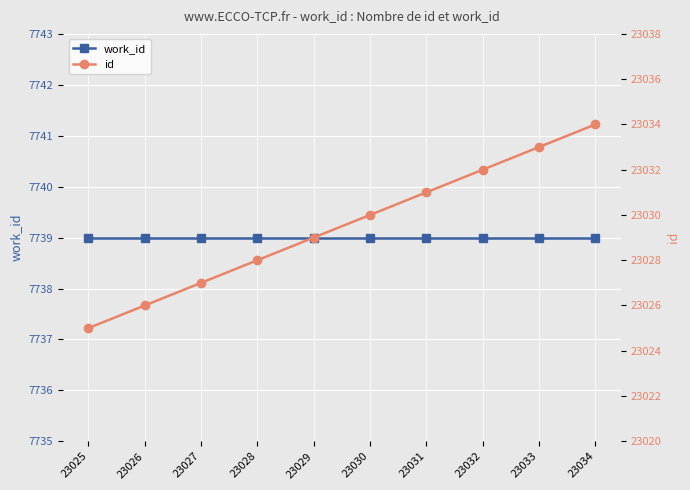

At which category is the sum across all series the highest?

23034